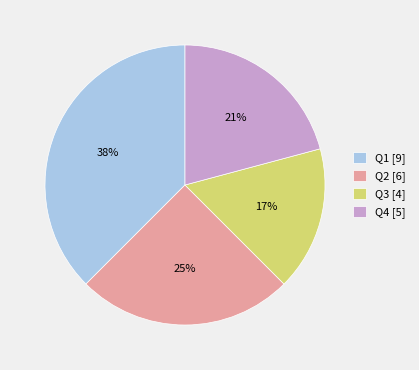

Rank the categories by value from lowest to highest.

Q3 [4], Q4 [5], Q2 [6], Q1 [9]